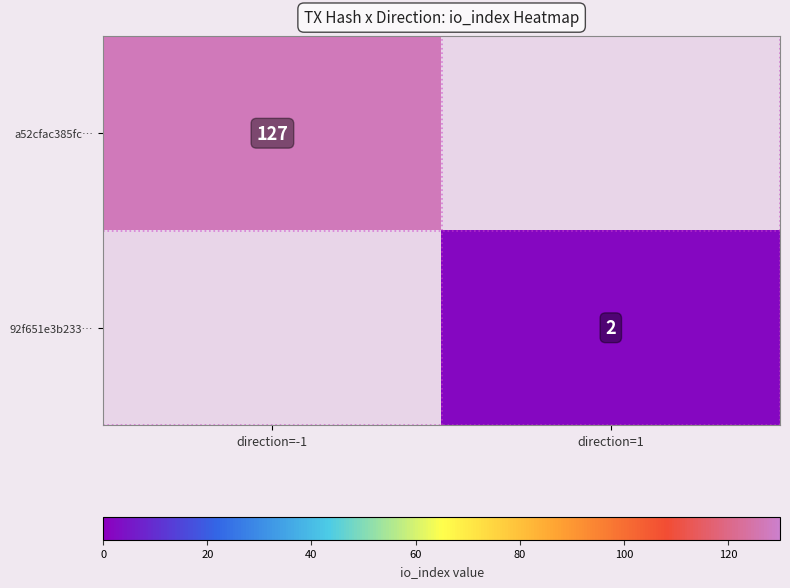

True or false: 92f651e3b233… has a value of 2 at direction=1.

True